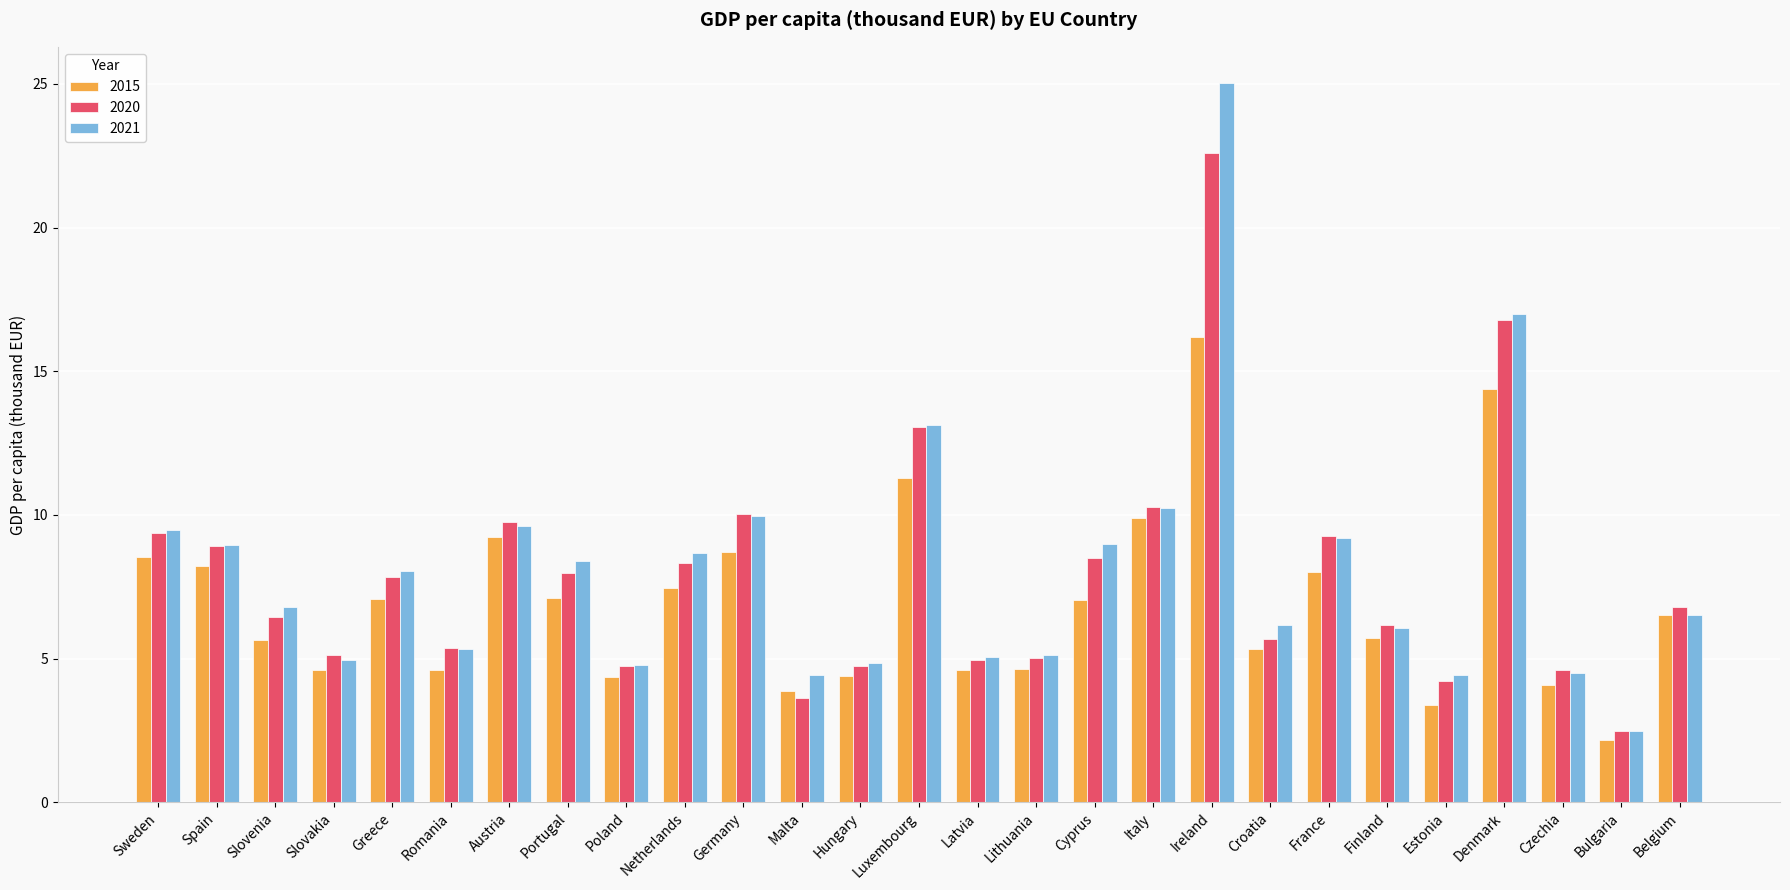

What is the greatest value displayed?

25.0